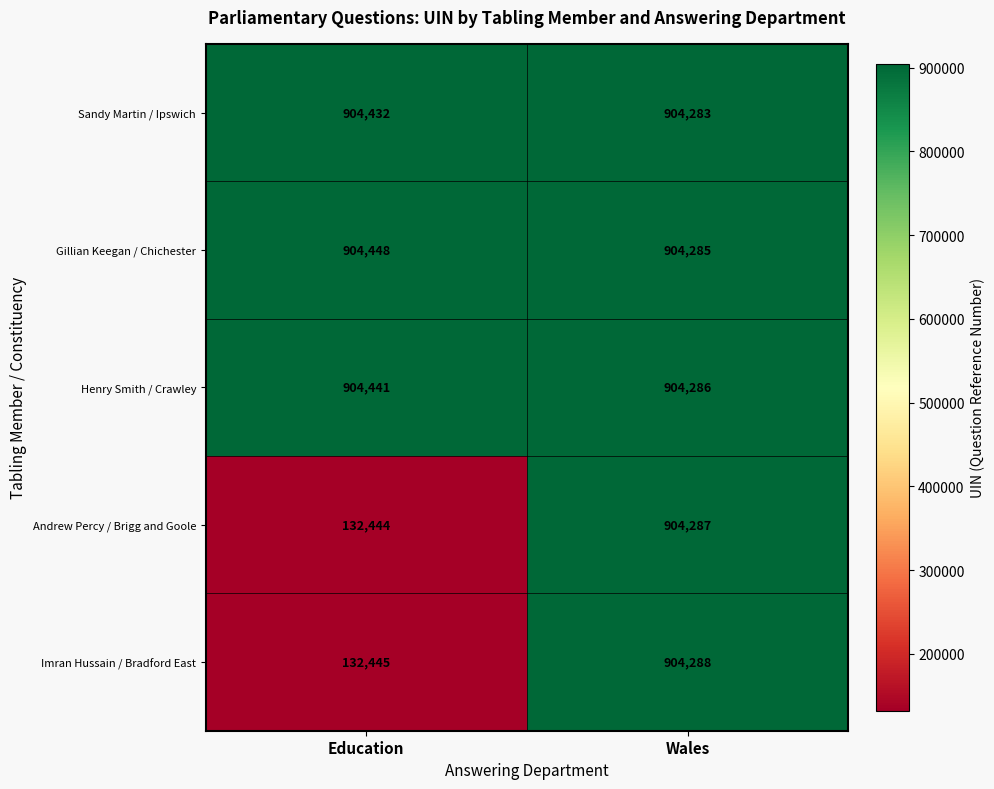

Rank the series by their maximum value, from lowest to highest.

Andrew Percy / Brigg and Goole, Imran Hussain / Bradford East, Sandy Martin / Ipswich, Henry Smith / Crawley, Gillian Keegan / Chichester